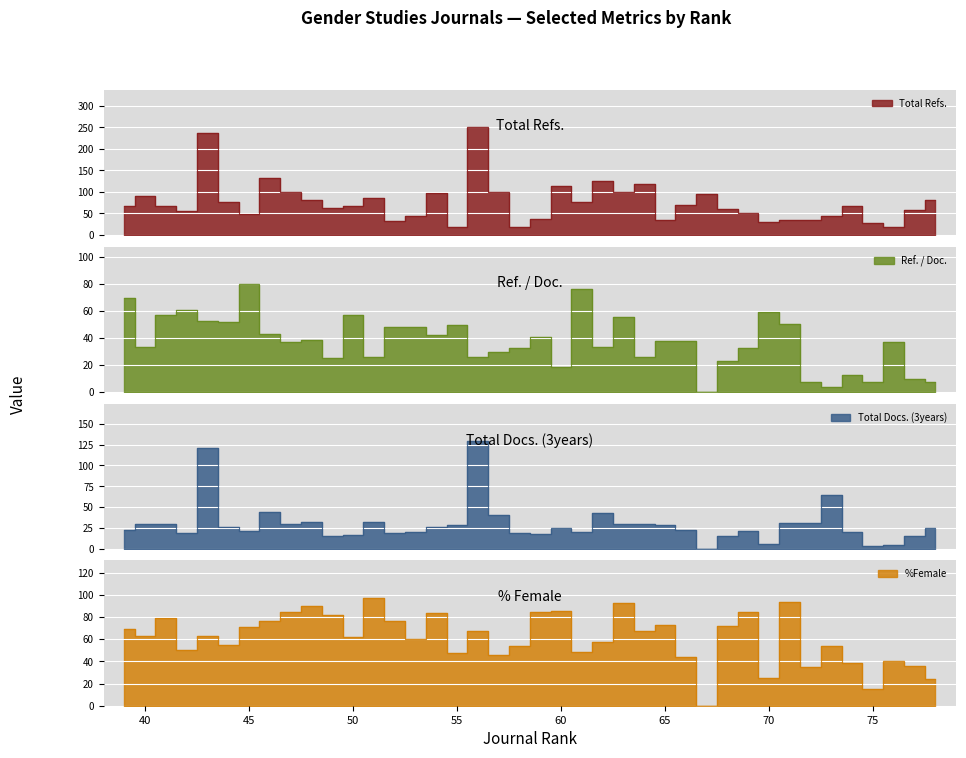

The Ref. / Doc. series shows 44.1 at 40. True or false?

False